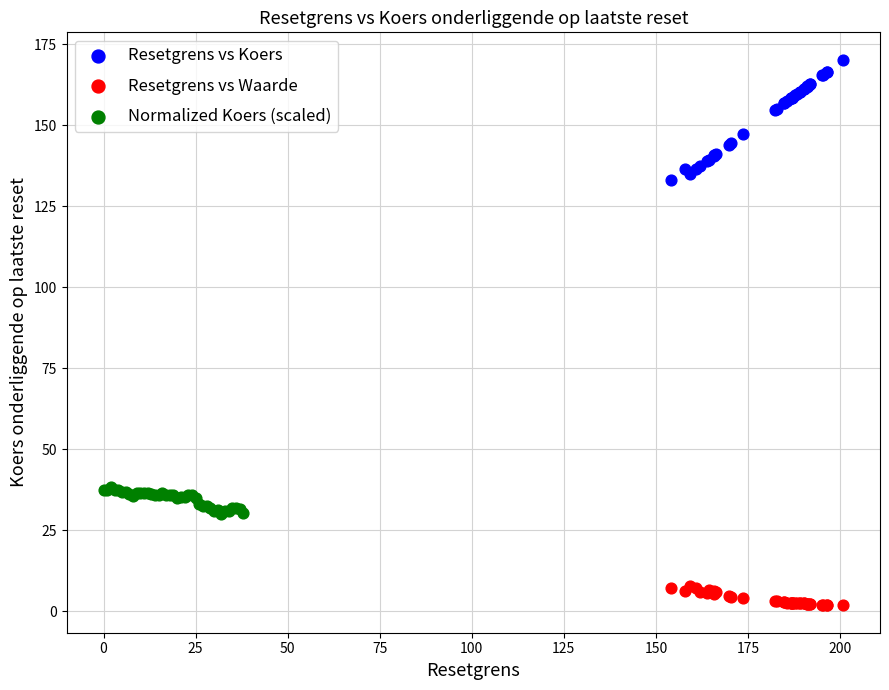

Which series has the widest spread of Y values?

Resetgrens vs Koers